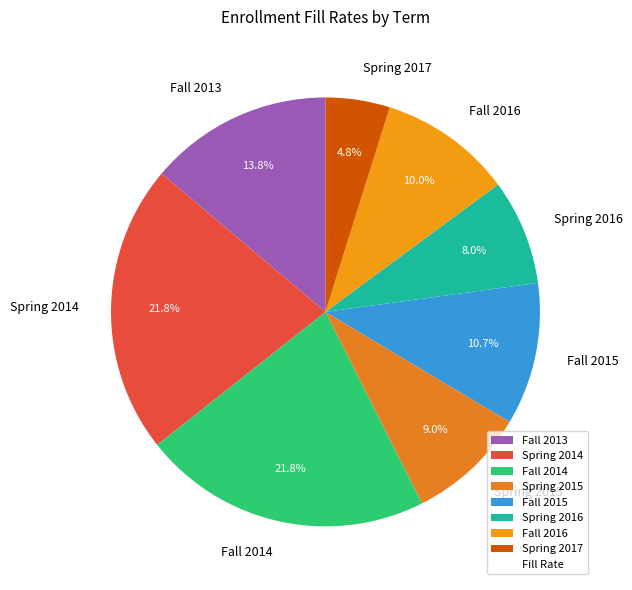

Which has a higher value, Fall 2014 or Spring 2016?

Fall 2014